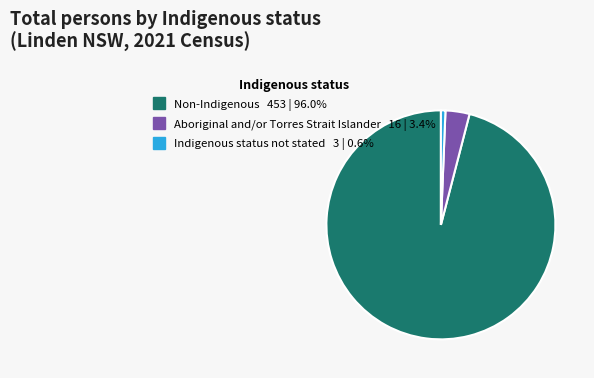

How many segments does this pie chart have?

3